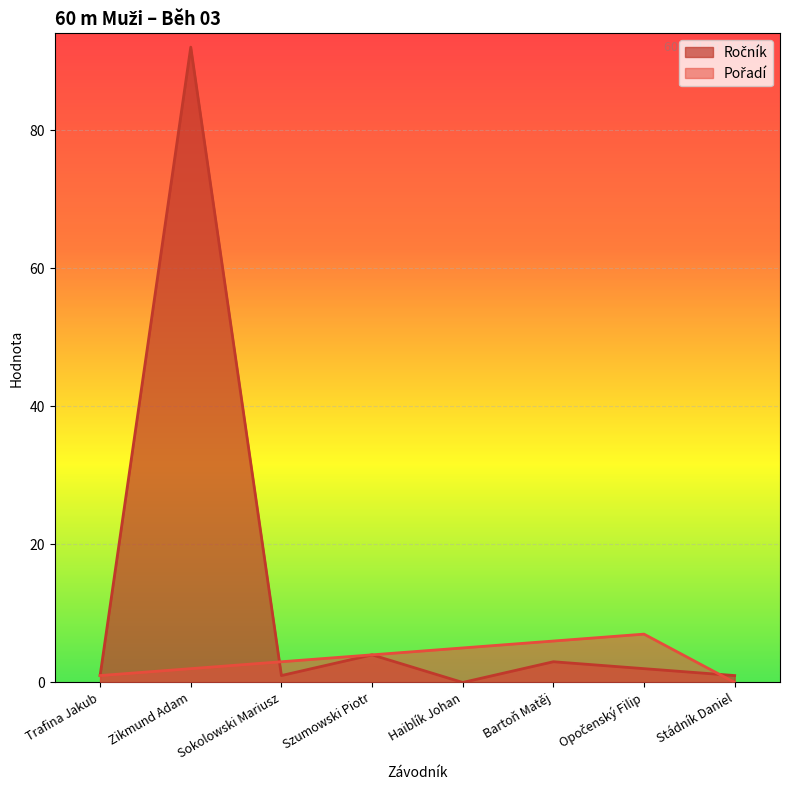

At which category is the sum across all series the highest?

Zikmund Adam